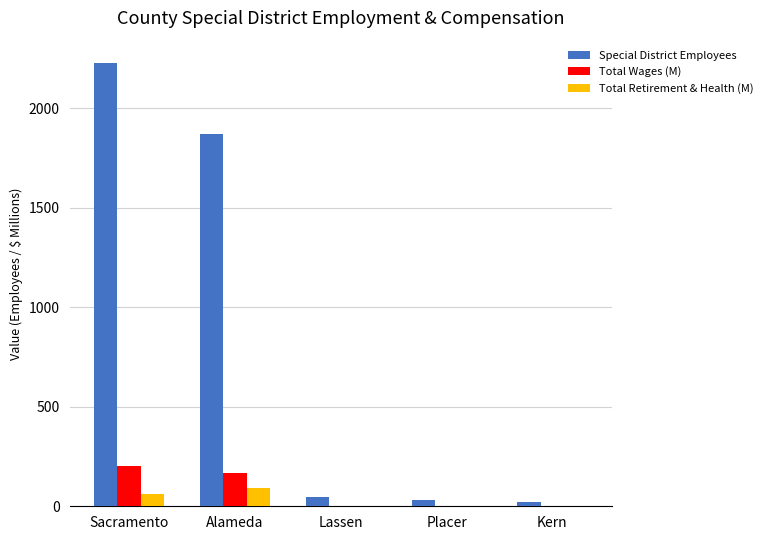

How many groups of bars are there?

5